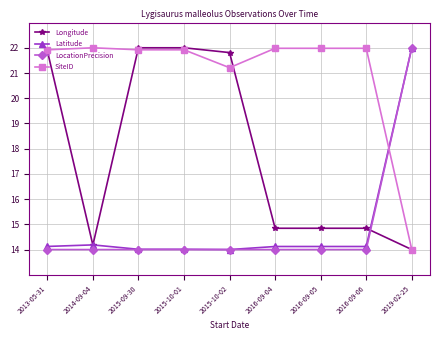

What position from the right is 2015-09-30?

7